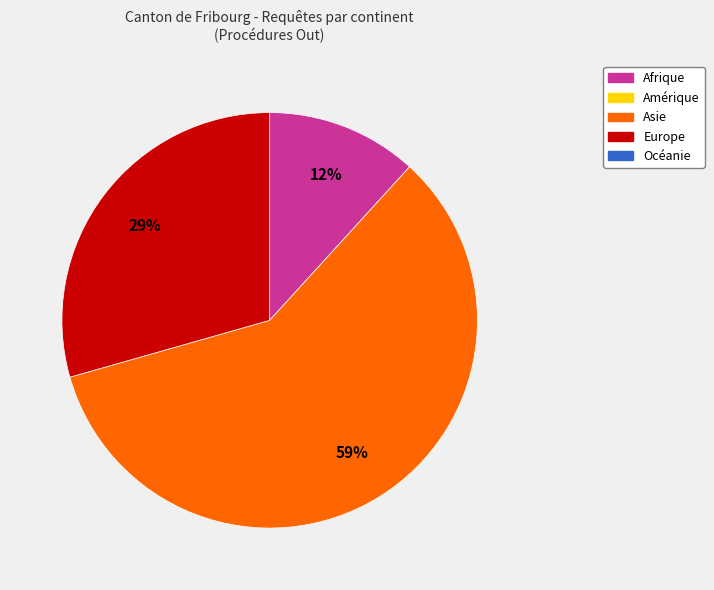

How many segments does this pie chart have?

3